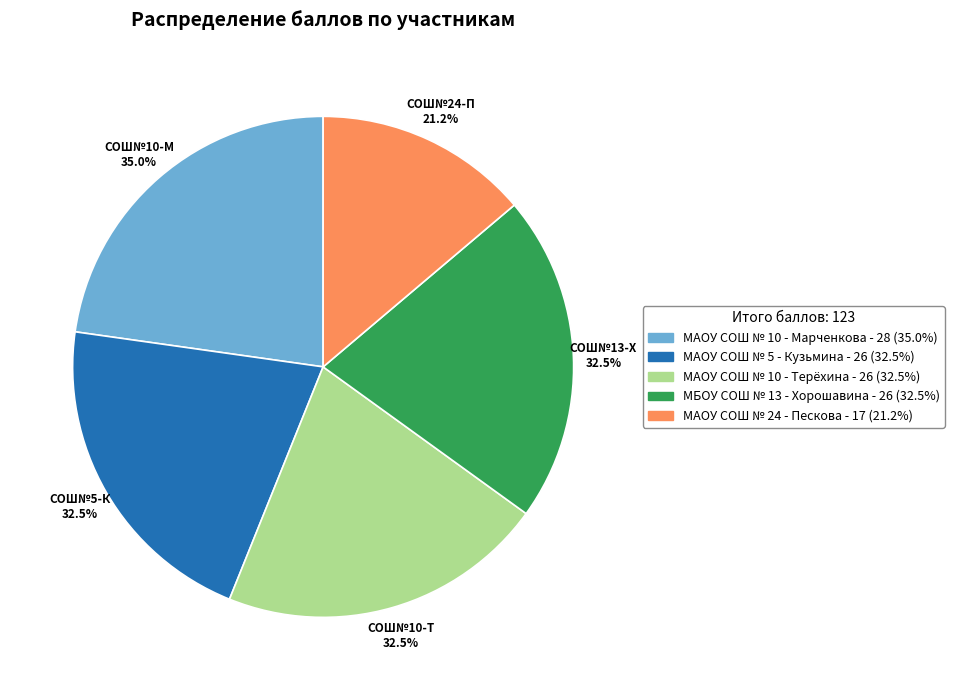

Does МАОУ СОШ № 5 - Кузьмина represent more than half of the total?

No